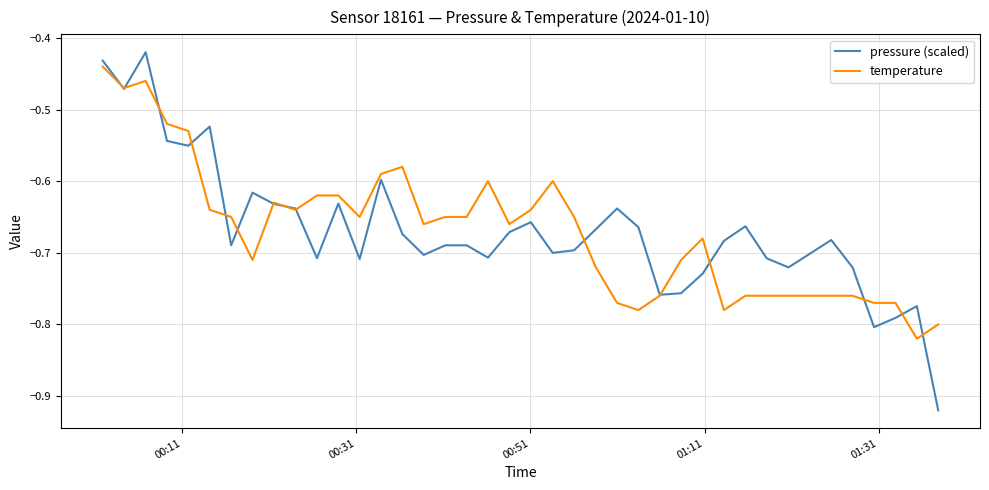

How many lines are shown in the chart?

2